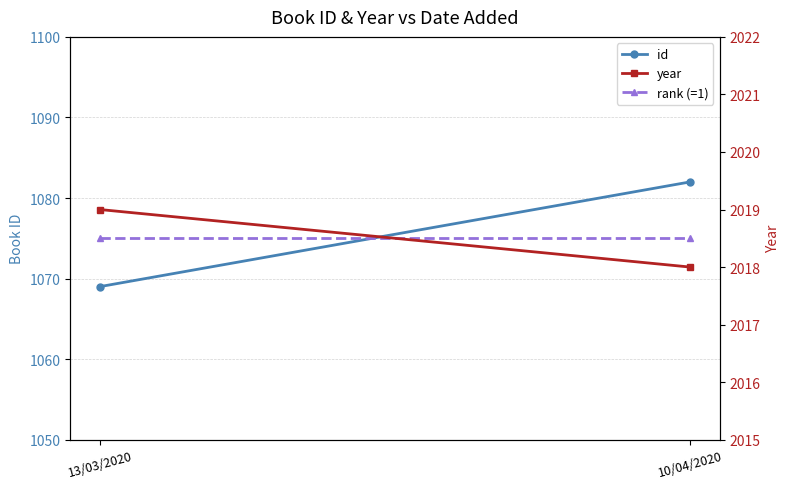

What is the sum of all rank (=1) values?

2150